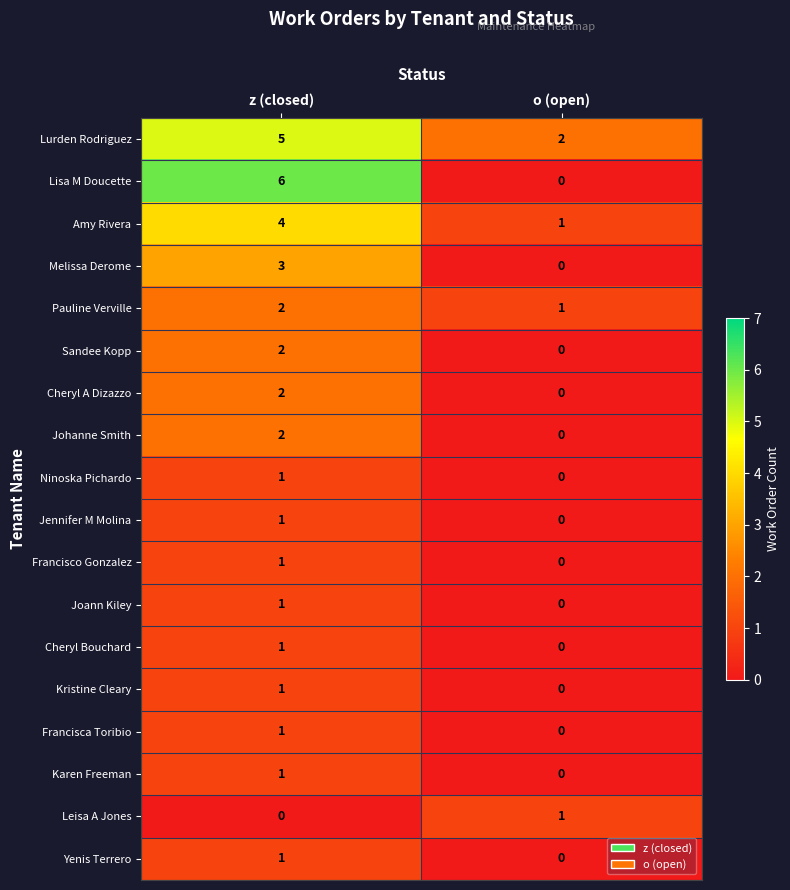

List the labels in order of Lurden Rodriguez value, smallest first.

o (open), z (closed)